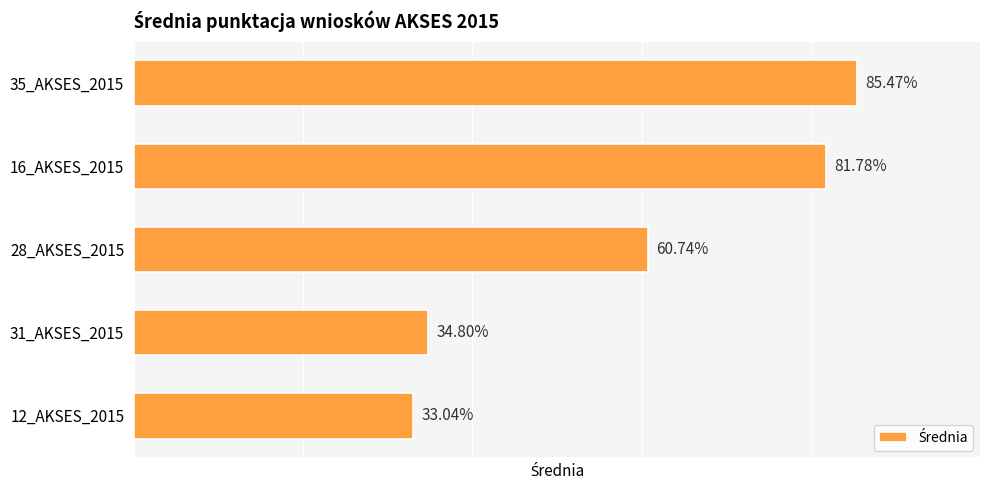

Rank the categories by value from lowest to highest.

12_AKSES_2015, 31_AKSES_2015, 28_AKSES_2015, 16_AKSES_2015, 35_AKSES_2015